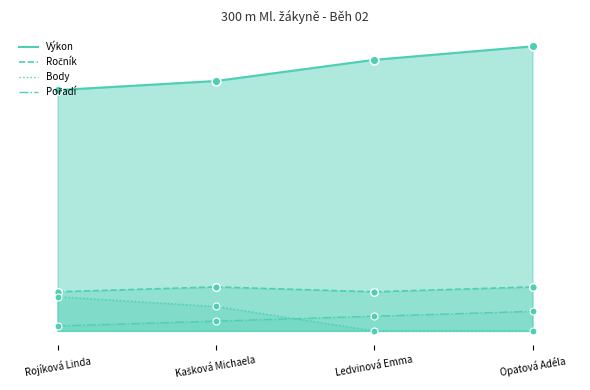

Which series reaches the minimum Y coordinate?

Body